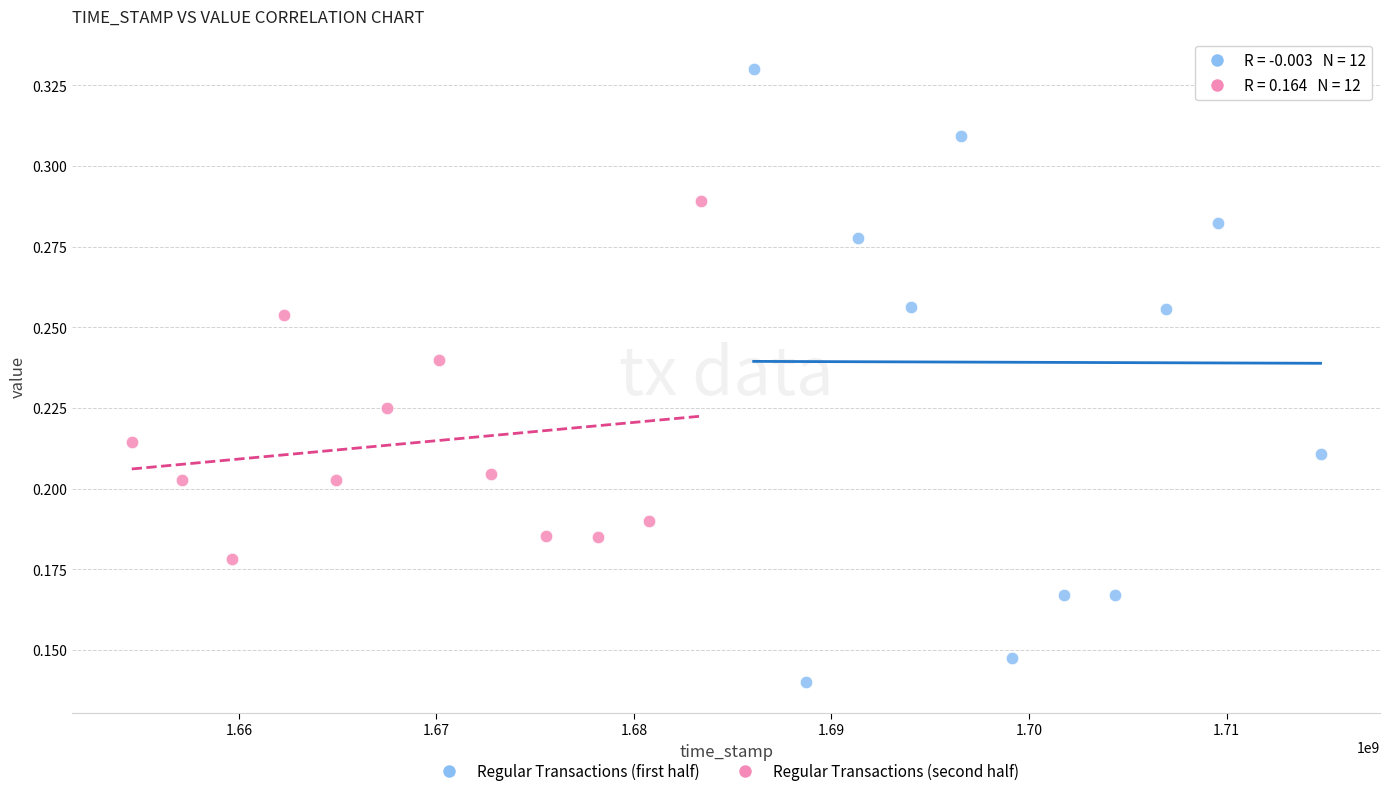

Which series reaches the minimum Y coordinate?

Regular Transactions (first half)